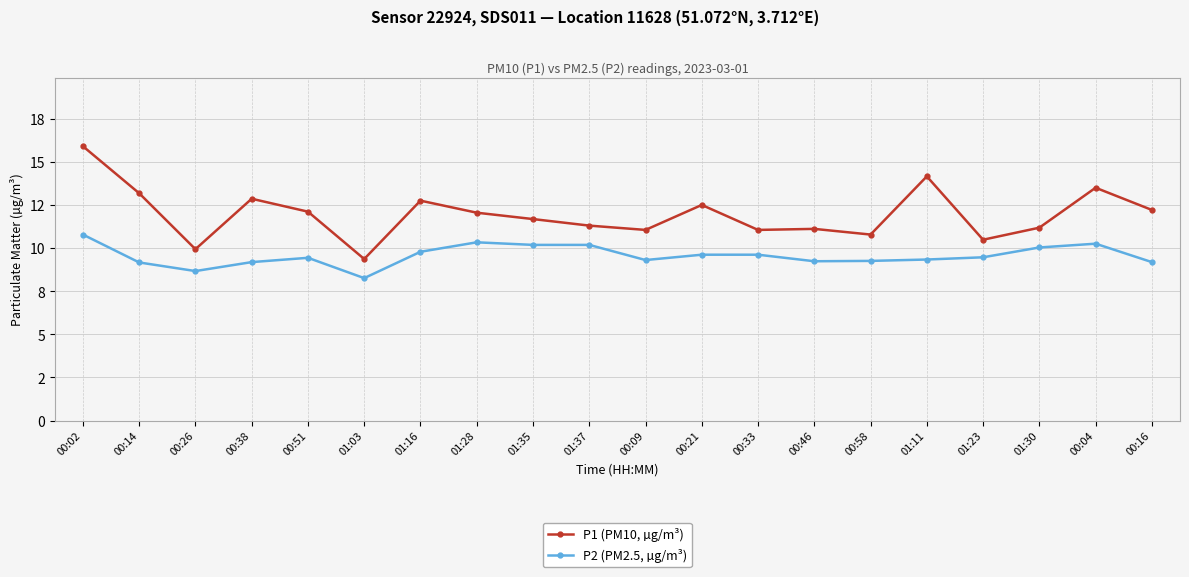

What are all the series names shown in the legend?

P1 (PM10, µg/m³), P2 (PM2.5, µg/m³)